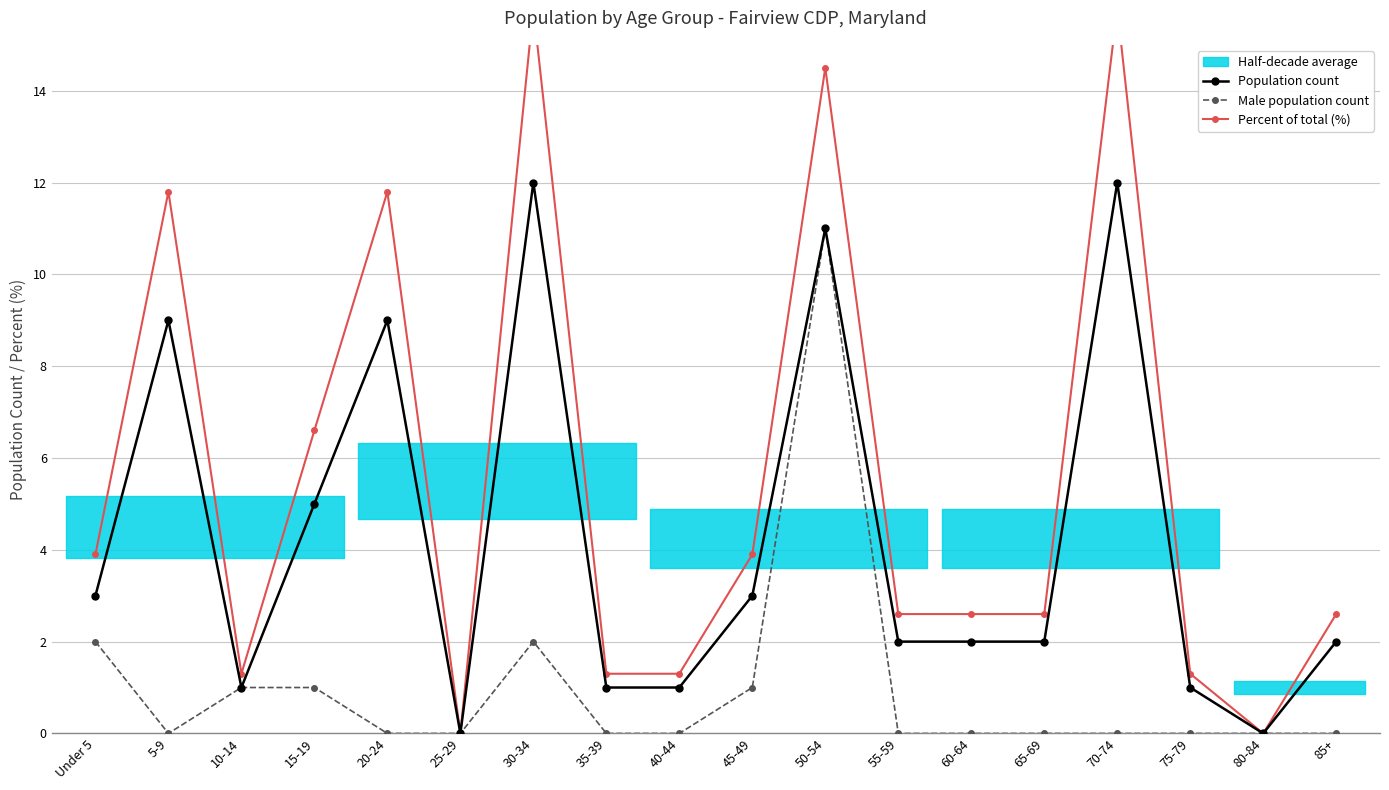

What is the label of the 18th point from the left?

85+